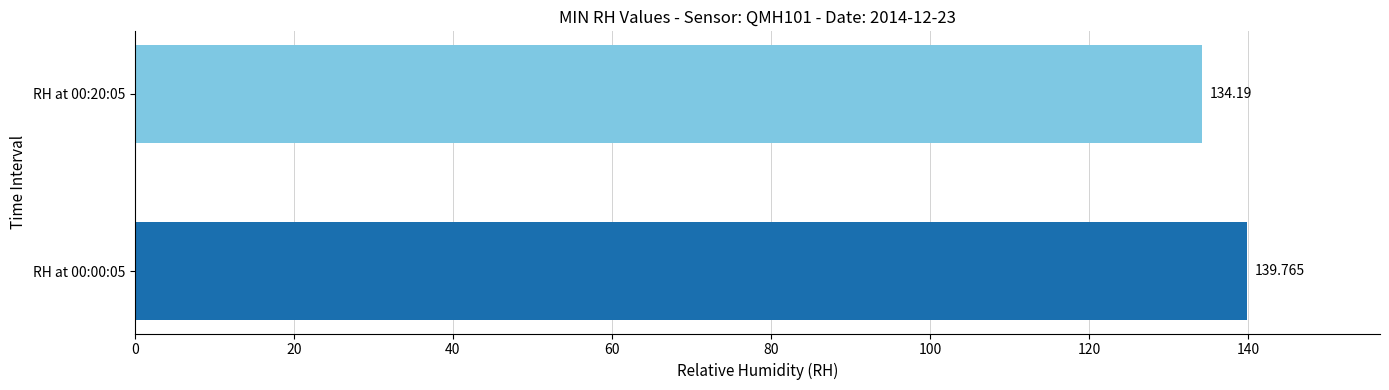

Does the chart contain any negative values?

No